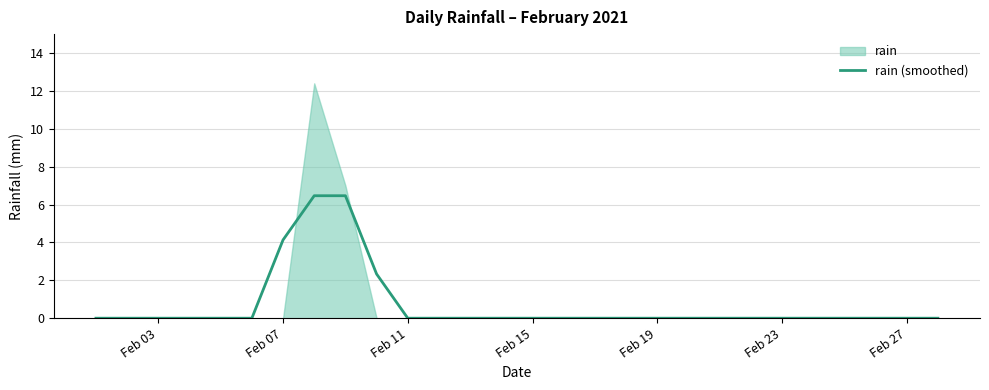

True or false: rain (smoothed) has a value of 4.3 at Feb 27.

False